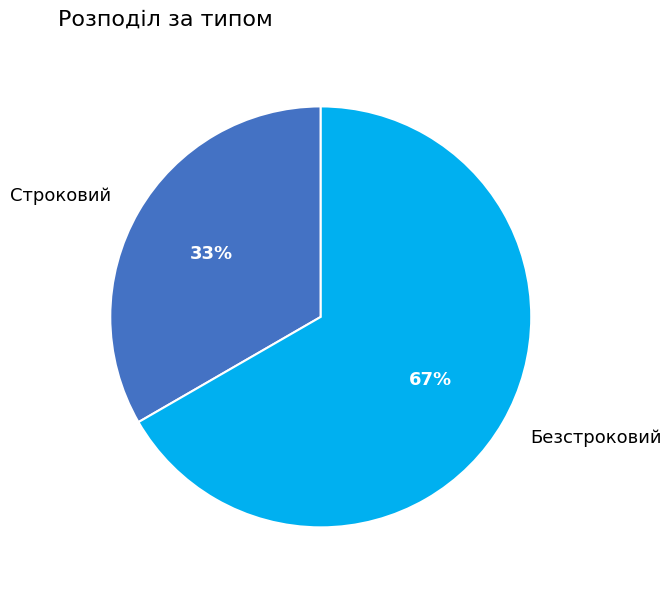

The Строковий slice represents 45% of the pie. True or false?

False